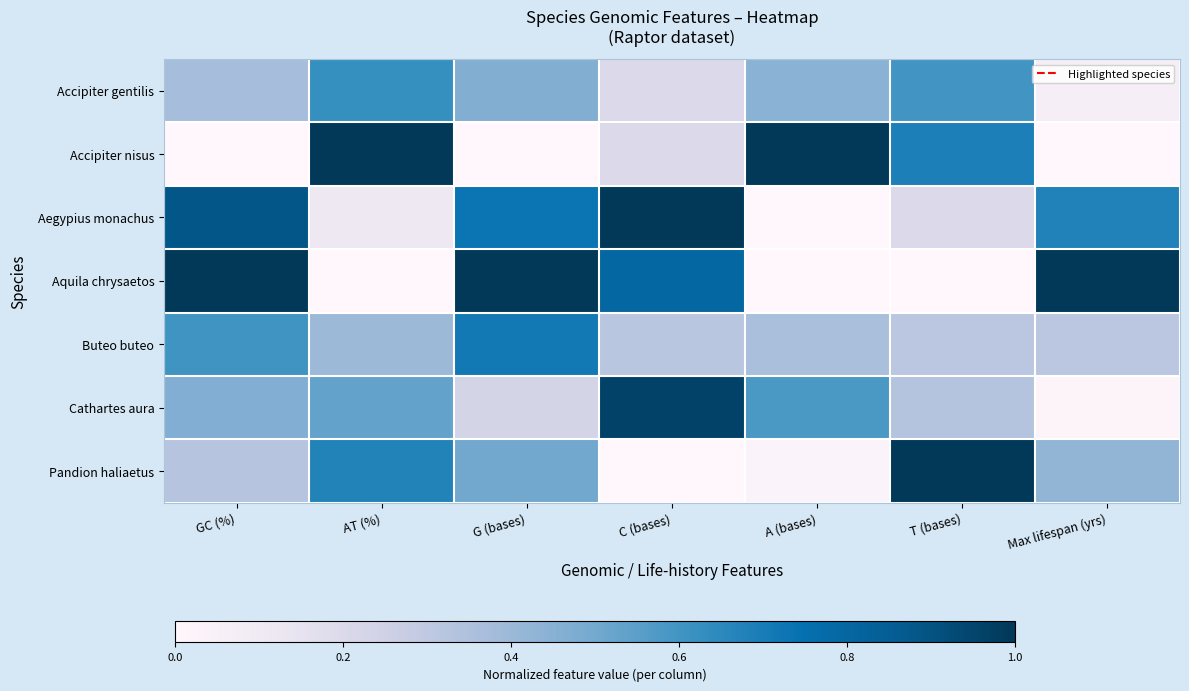

Reading left to right, transcribe all the data shown in this chart.

Accipiter gentilis: GC (%)=0.4	AT (%)=0.6	G (bases)=0.5	C (bases)=0.2	A (bases)=0.4	T (bases)=0.6	Max lifespan (yrs)=0.1
Accipiter nisus: GC (%)=0.0	AT (%)=1.0	G (bases)=0.0	C (bases)=0.2	A (bases)=1.0	T (bases)=0.7	Max lifespan (yrs)=0.0
Aegypius monachus: GC (%)=0.9	AT (%)=0.1	G (bases)=0.7	C (bases)=1.0	A (bases)=0.0	T (bases)=0.2	Max lifespan (yrs)=0.7
Aquila chrysaetos: GC (%)=1.0	AT (%)=0.0	G (bases)=1.0	C (bases)=0.8	A (bases)=0.0	T (bases)=0.0	Max lifespan (yrs)=1.0
Buteo buteo: GC (%)=0.6	AT (%)=0.4	G (bases)=0.7	C (bases)=0.3	A (bases)=0.4	T (bases)=0.3	Max lifespan (yrs)=0.3
Cathartes aura: GC (%)=0.5	AT (%)=0.5	G (bases)=0.2	C (bases)=1.0	A (bases)=0.6	T (bases)=0.3	Max lifespan (yrs)=0.0
Pandion haliaetus: GC (%)=0.3	AT (%)=0.7	G (bases)=0.5	C (bases)=0.0	A (bases)=0.0	T (bases)=1.0	Max lifespan (yrs)=0.4